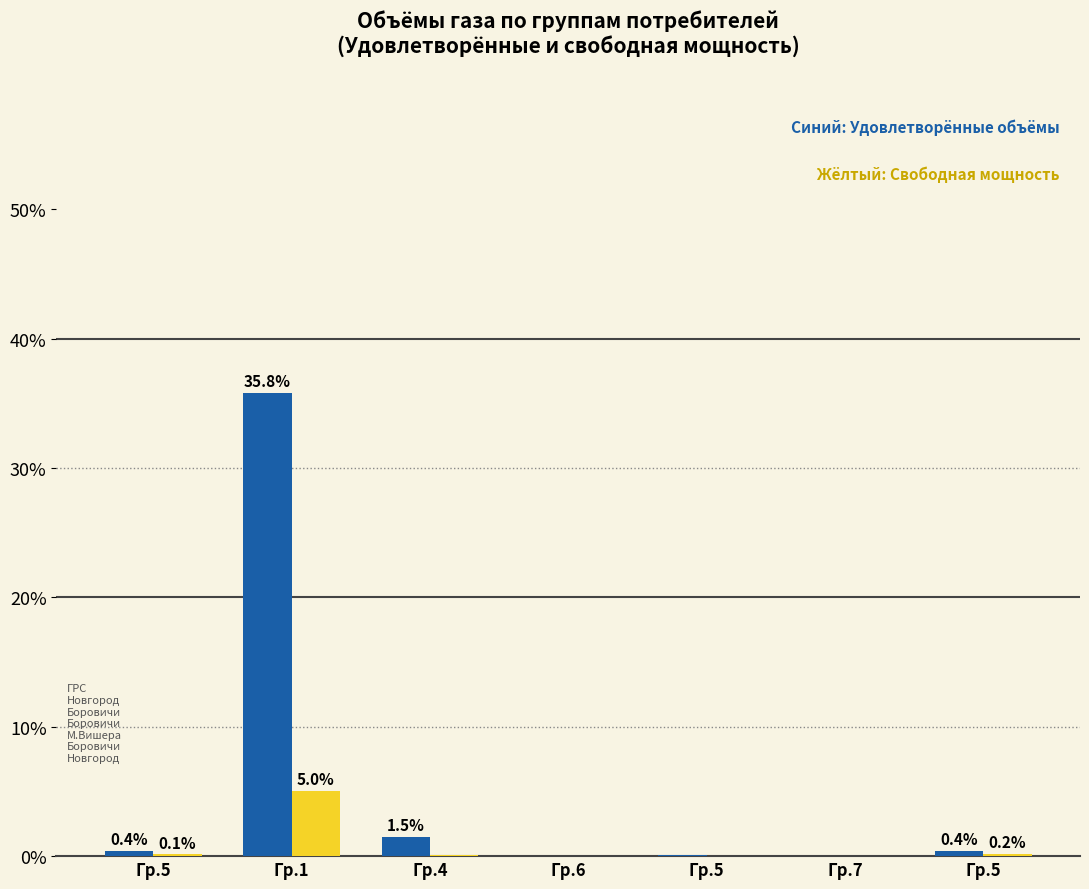

Are the bars horizontal?

No